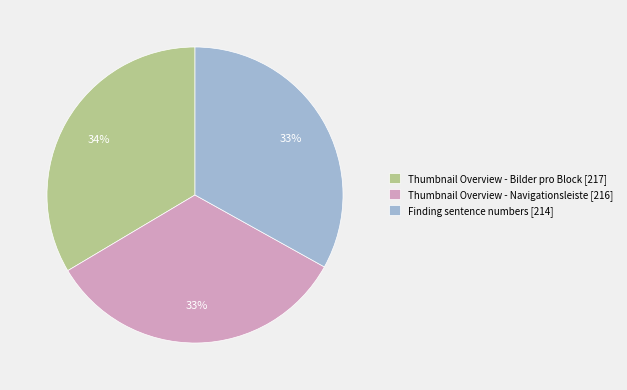

To the nearest percent, what percentage of the pie is Thumbnail Overview - Navigationsleiste?

33%